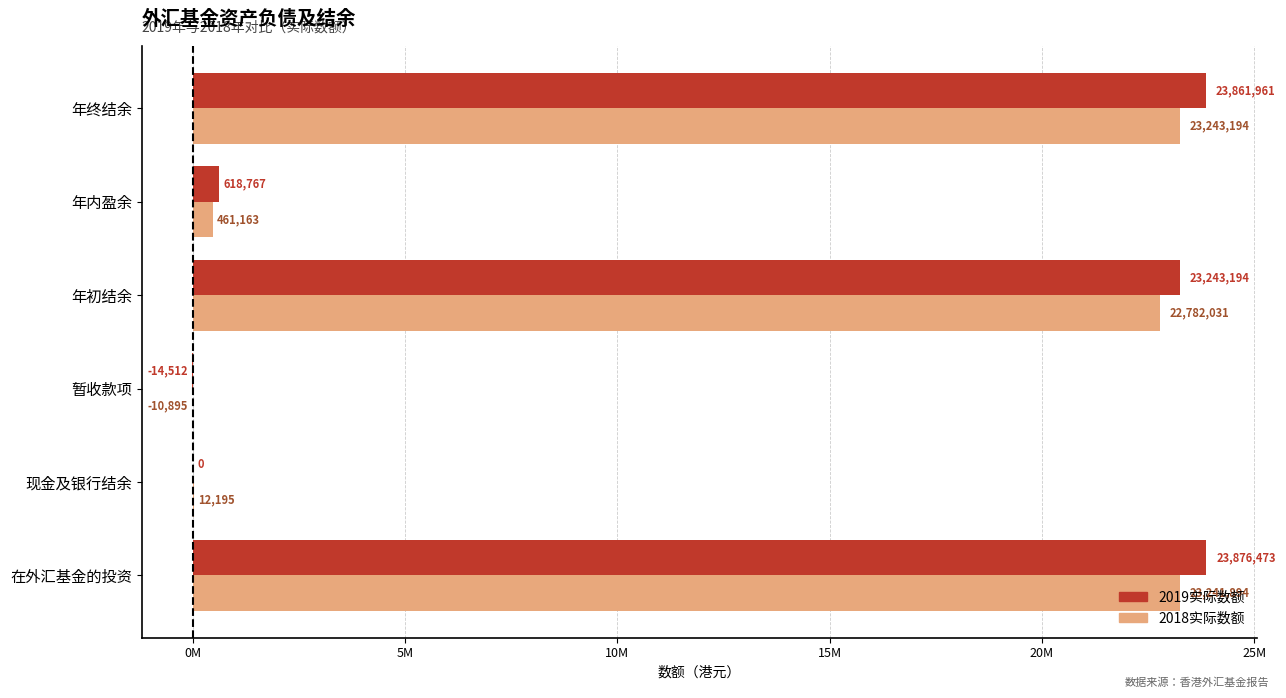

At which label does 2019实际数额 reach its peak?

在外汇基金的投资